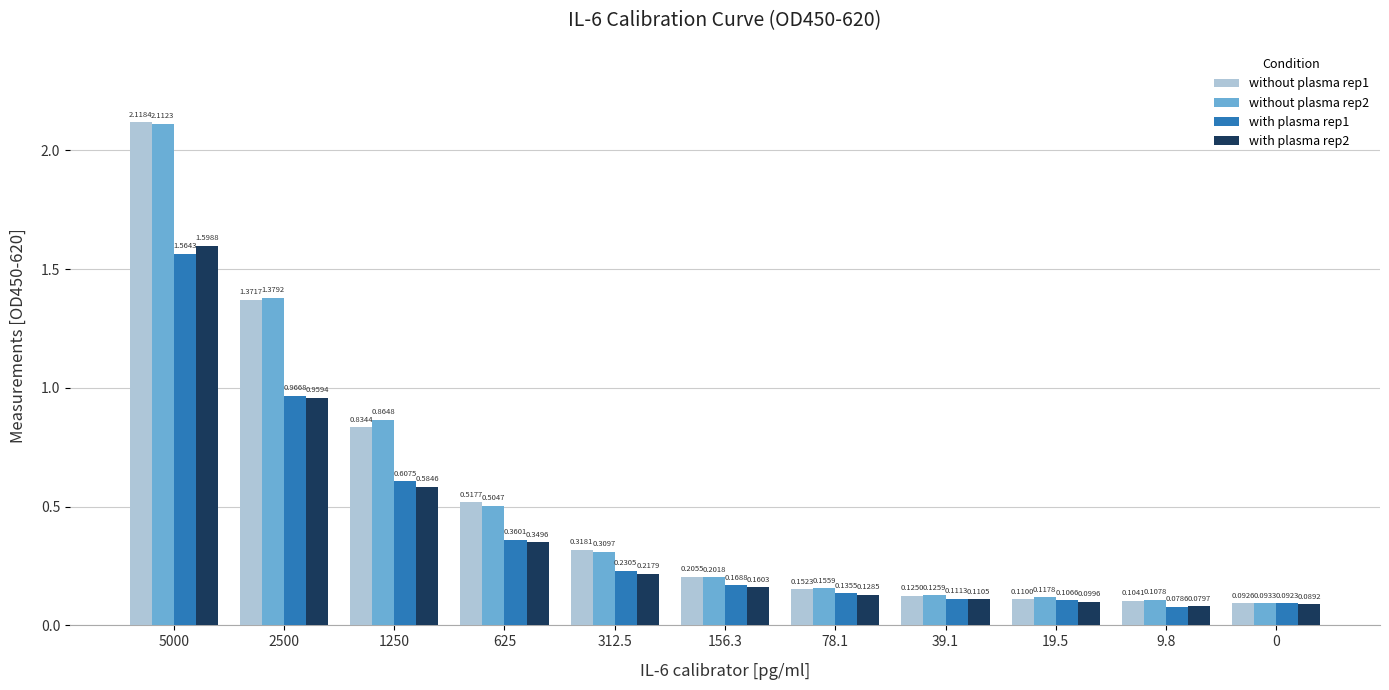

Which series changed the most between 2500 and 78.1?

without plasma rep2